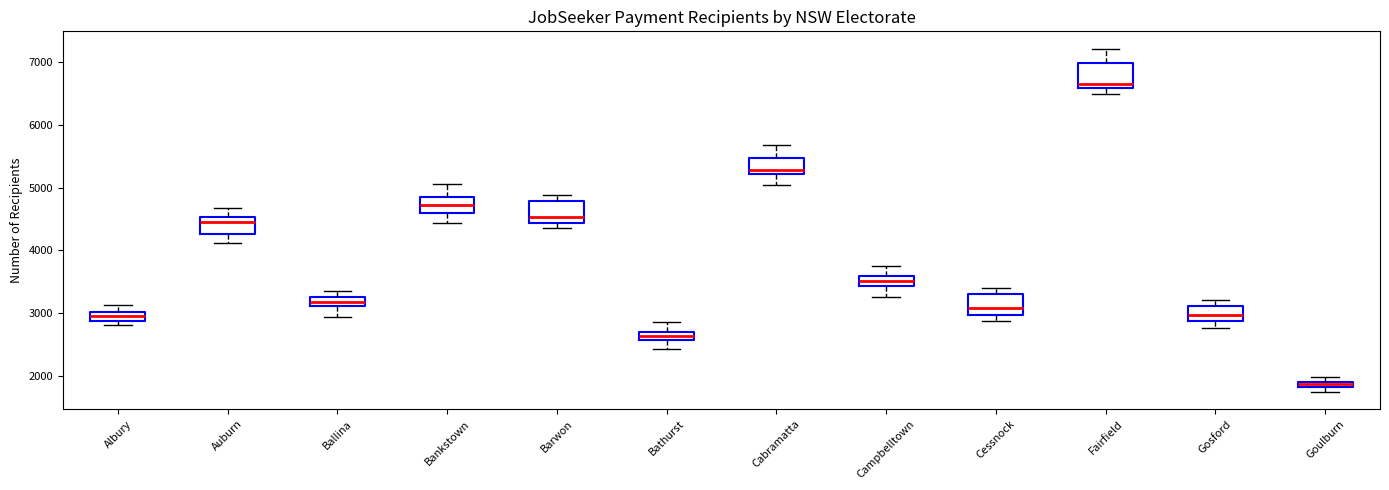

Which box's median line is the lowest?

Goulburn